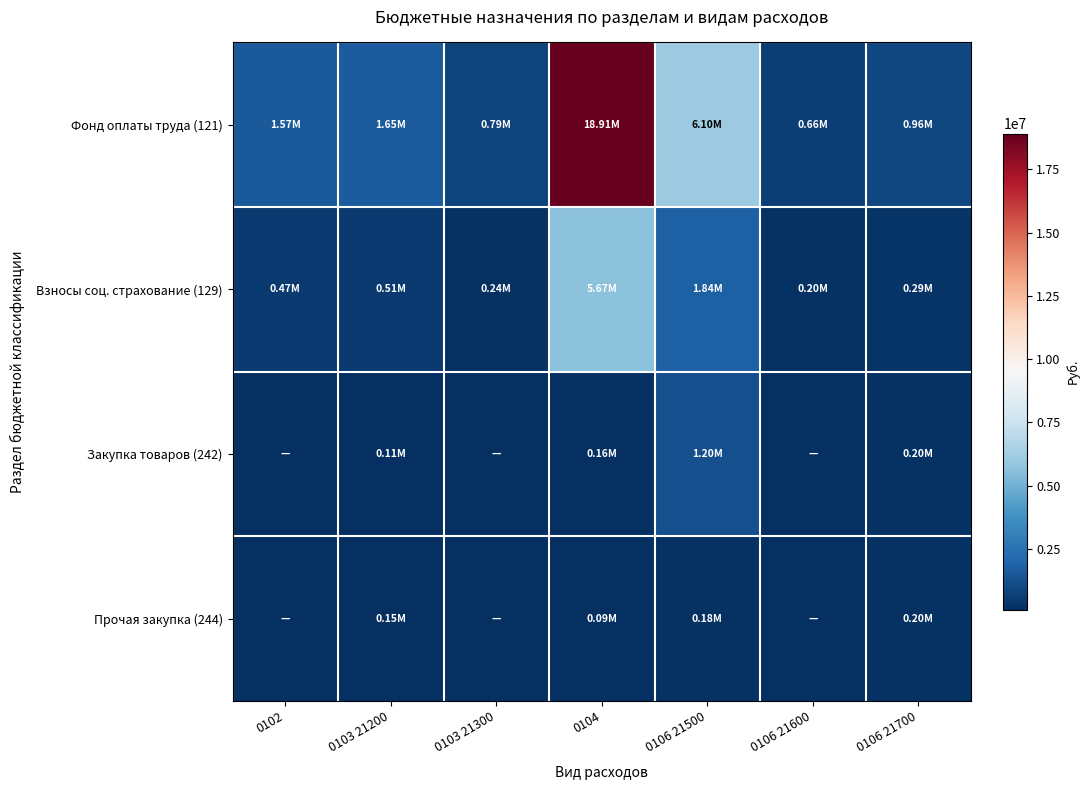

At how many categories does at least one series exceed 18254858?

1